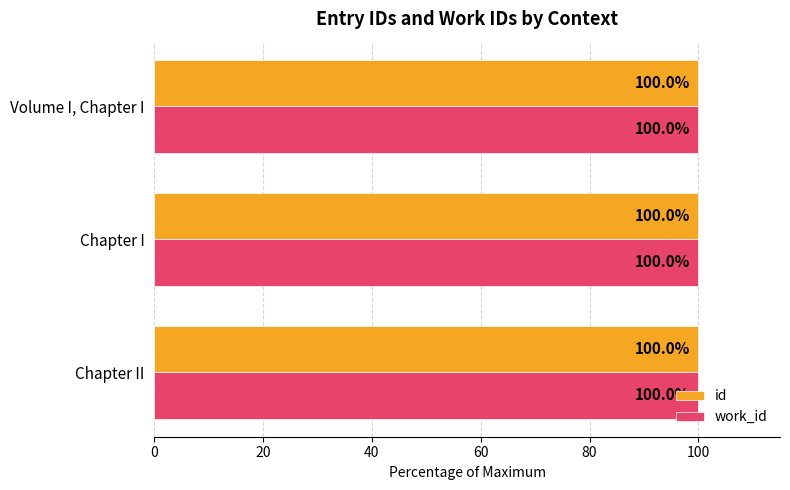

How many data points does each series have?

3